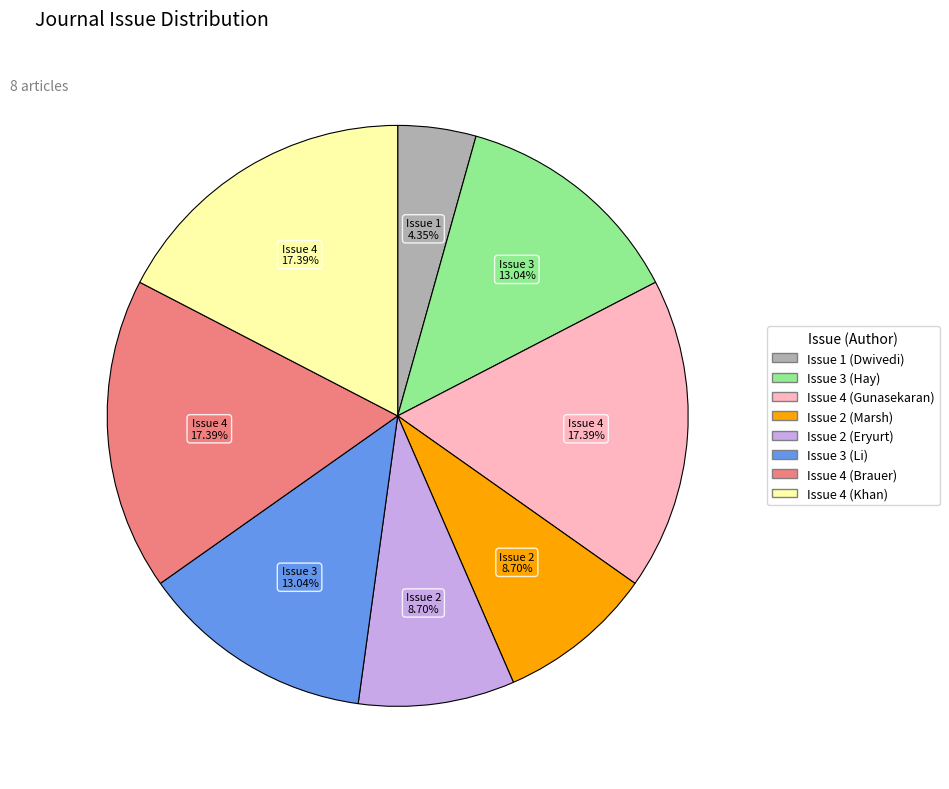

Does any single category account for the majority?

No